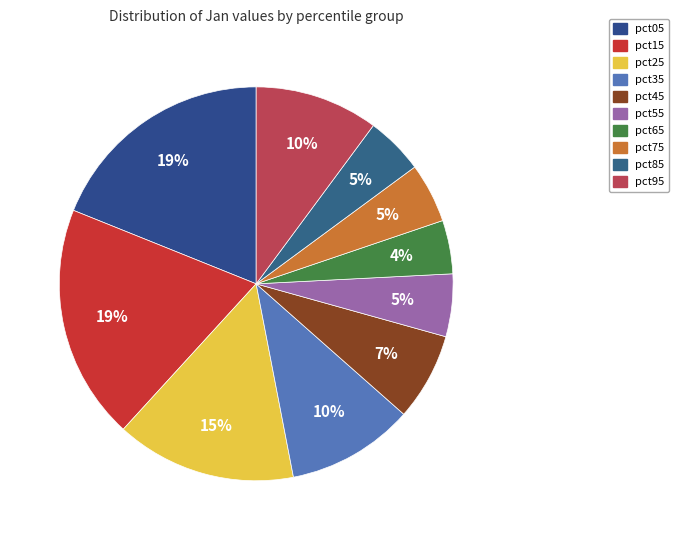

The pct15 slice represents 28% of the pie. True or false?

False